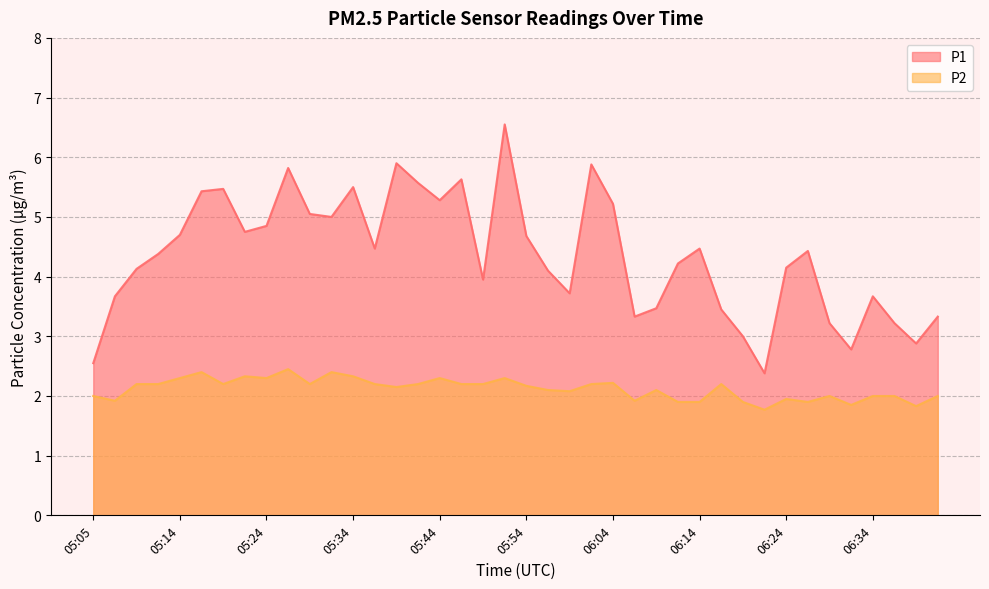

What is the value of the P1 point at the 31st from the left?

3.0